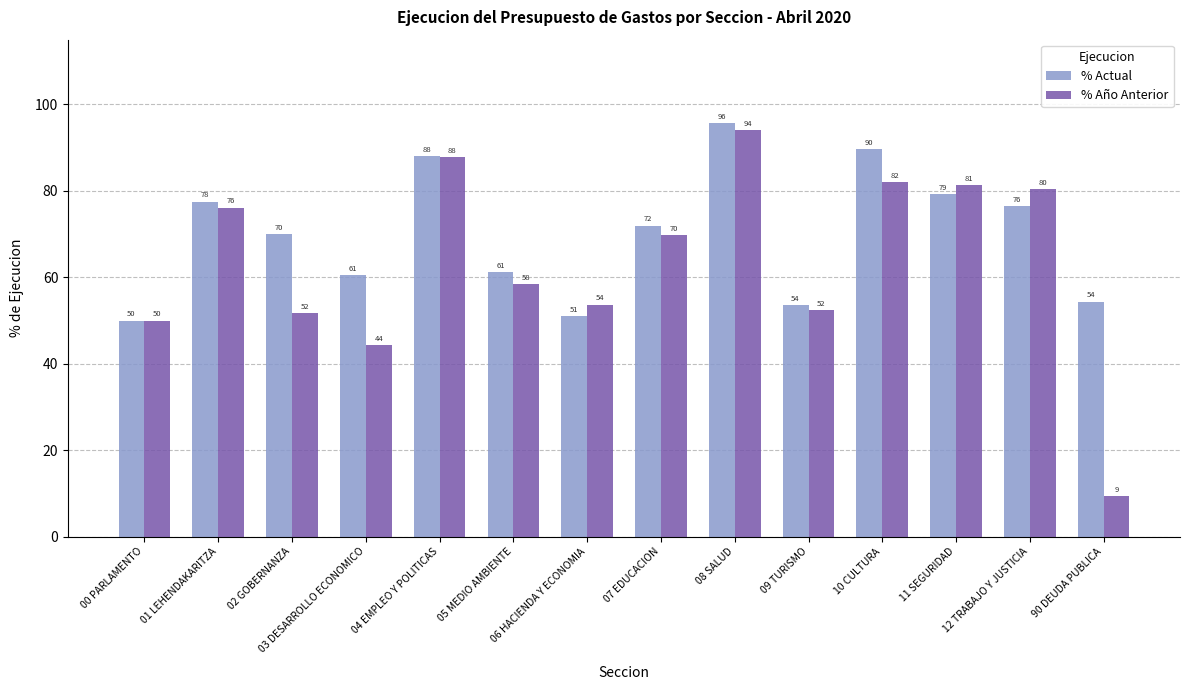

What position from the left is 08 SALUD?

9